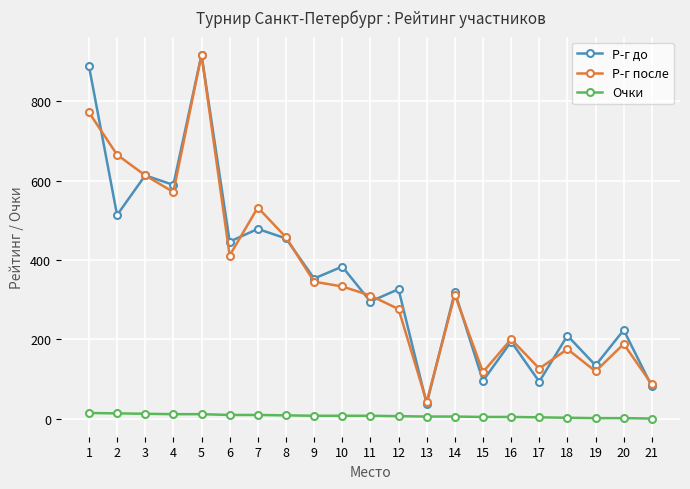

Does the chart display data point markers on the line(s)?

Yes